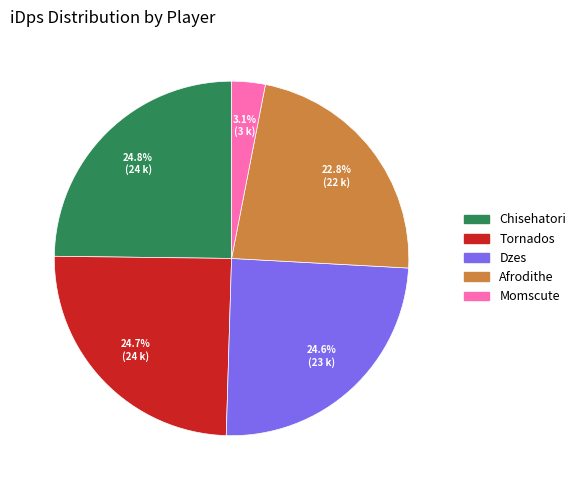

To the nearest percent, what is the combined percentage of Tornados and Chisehatori?

50%